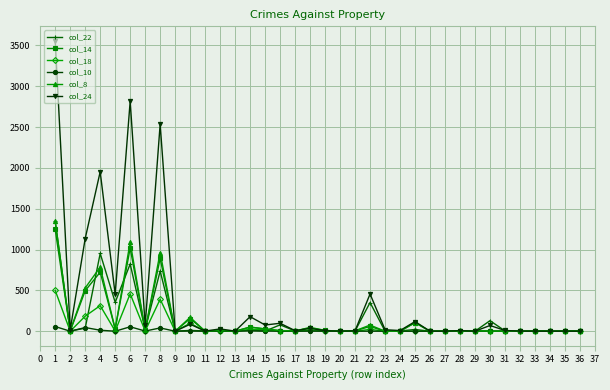

True or false: col_8 has more than 0 points higher than both neighbors.

True